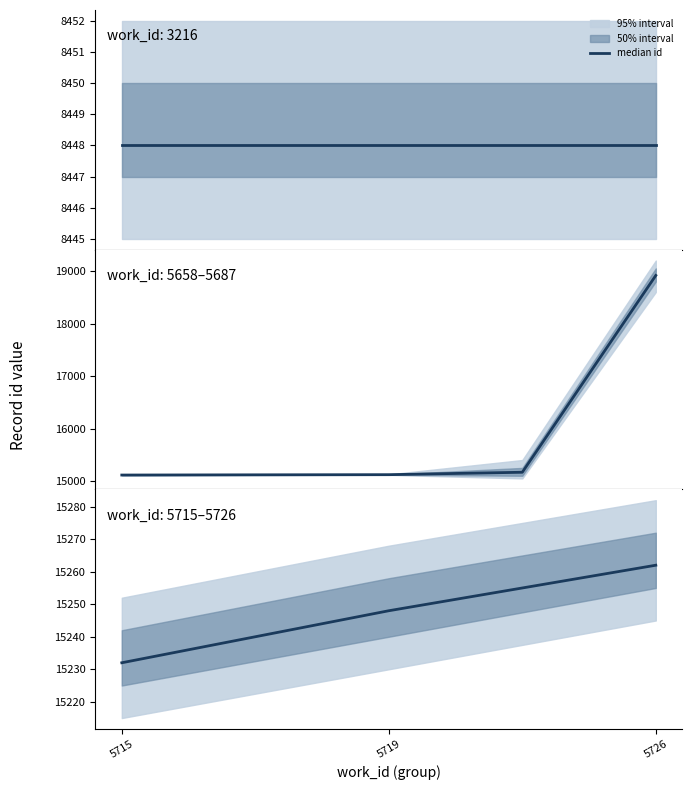

What is the value of the 2nd point from the left?

15248